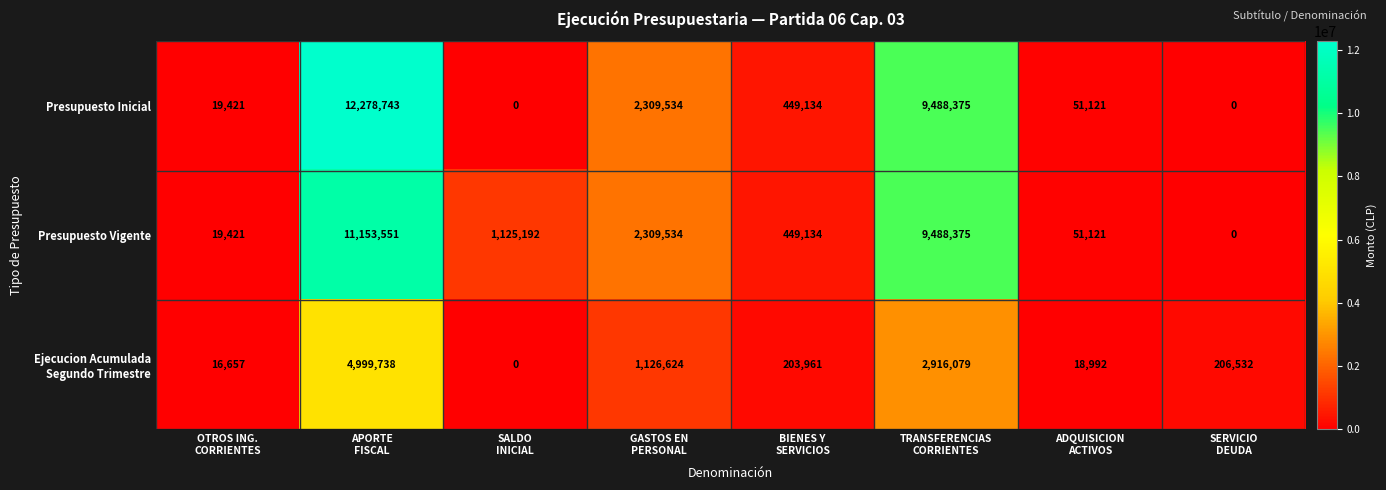

Which series has the widest spread of values?

Presupuesto Inicial